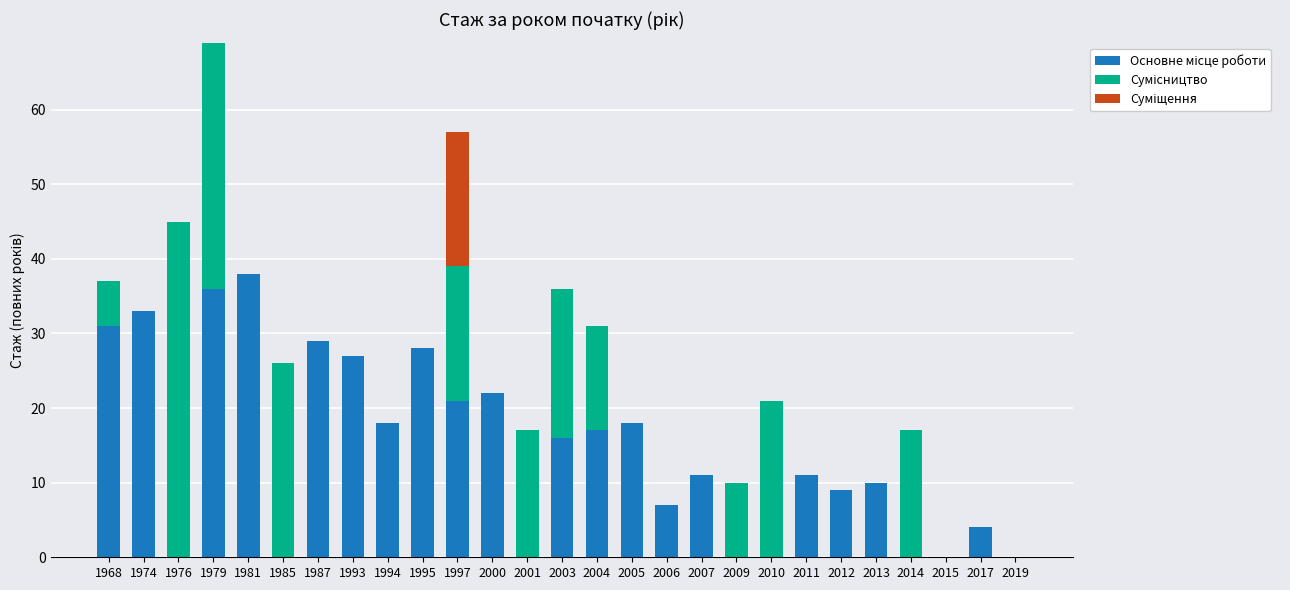

At which category is the sum across all series the highest?

1979